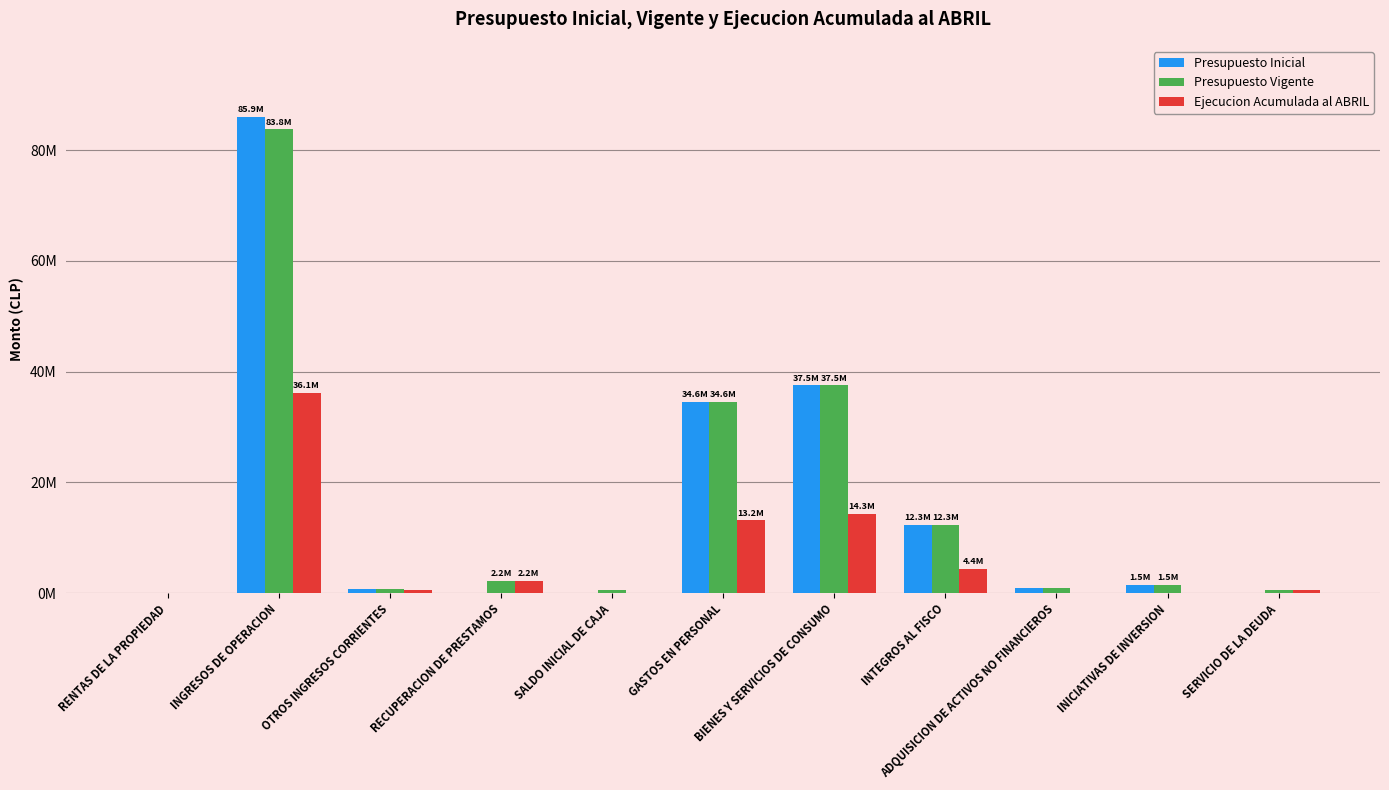

Does the chart contain stacked bars?

No